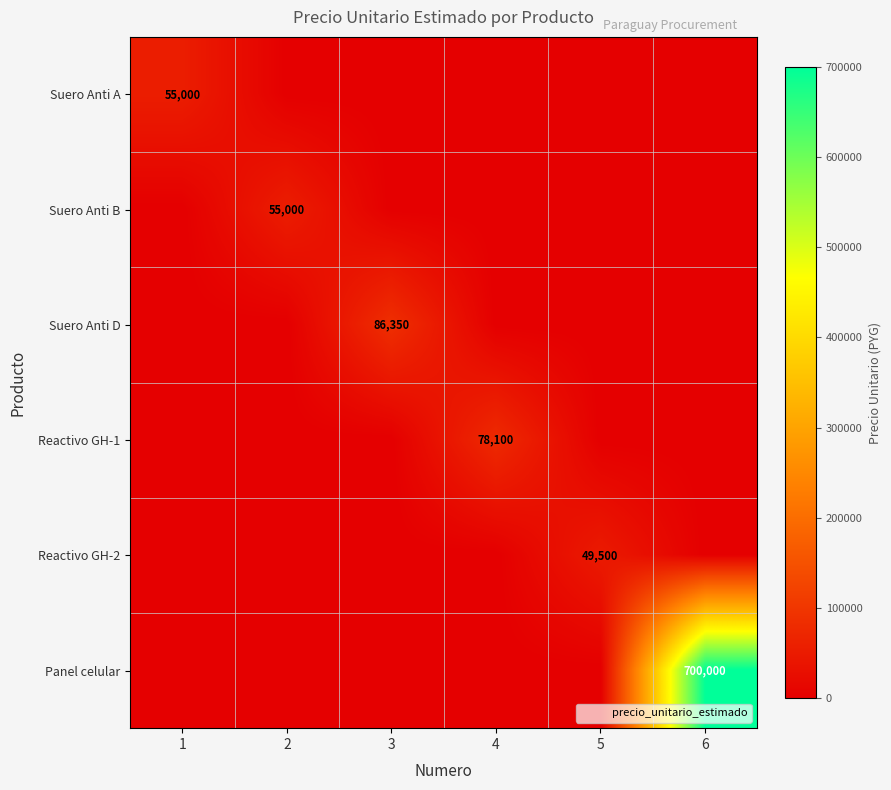

Which category has the highest value across all series?

6